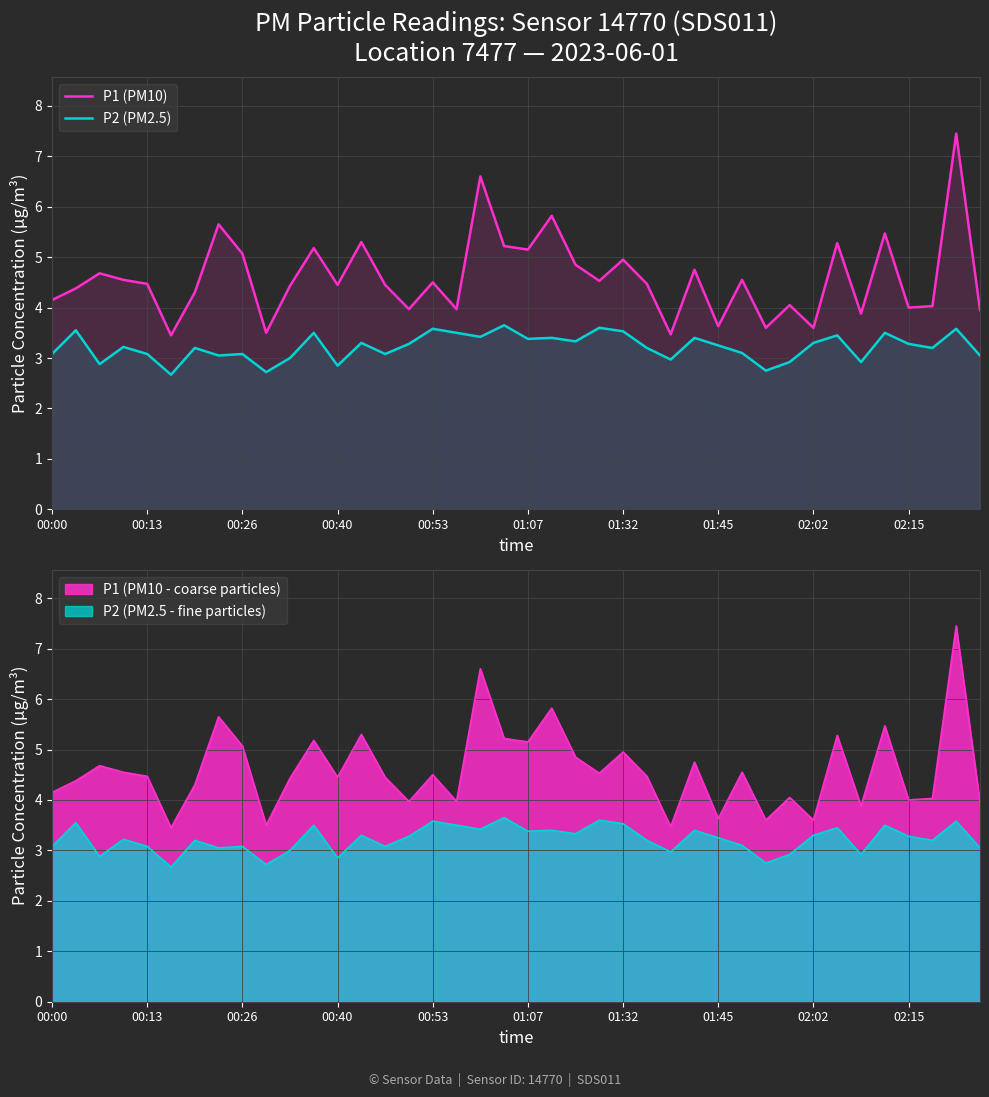

At which label does P2 (PM2.5) first exceed 3?

00:00